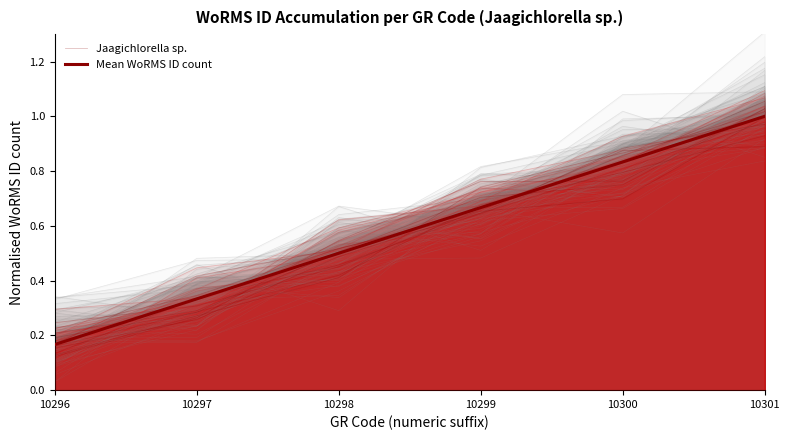

At which label does Mean WoRMS ID count reach its peak?

10301